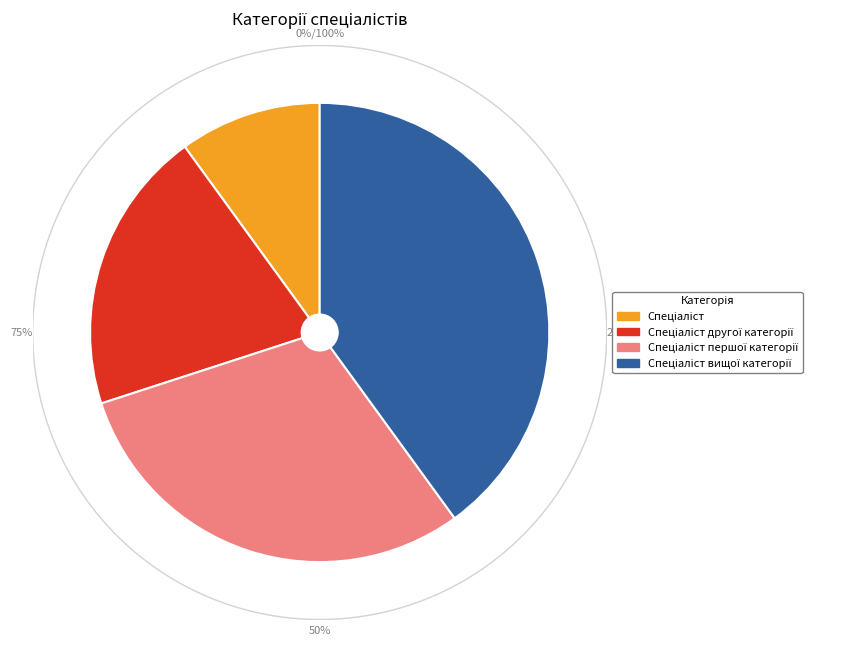

Count the number of slices in the pie.

4